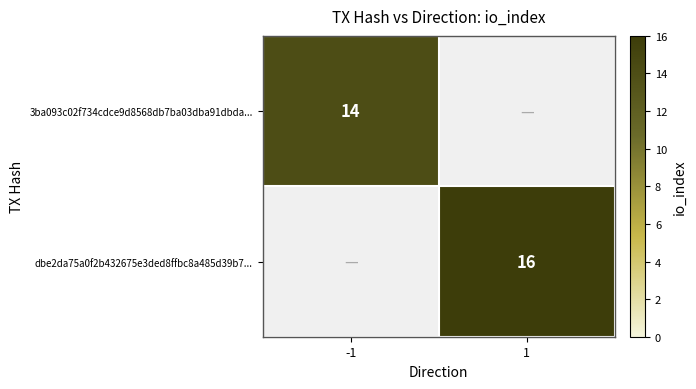

Is the value of 3ba093c02f734cdce9d8568db7ba03dba91dbda... at -1 greater than the value of dbe2da75a0f2b432675e3ded8ffbc8a485d39b7... at 1?

No